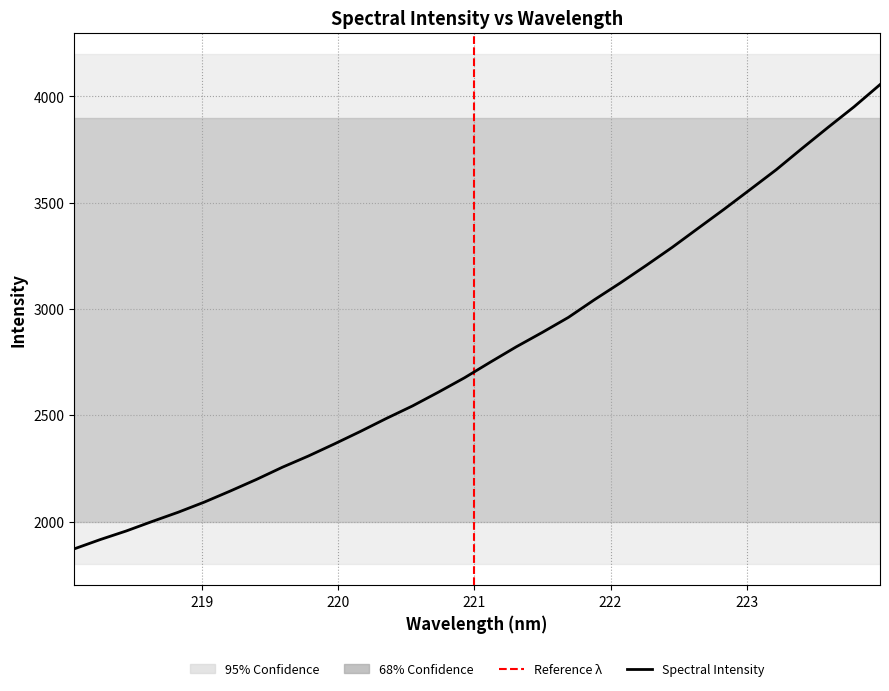

What is the maximum value shown in the chart?

4055.7